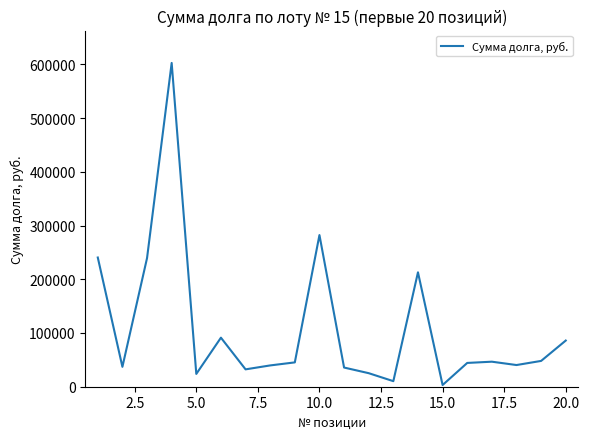

What is the maximum value shown in the chart?

602625.0